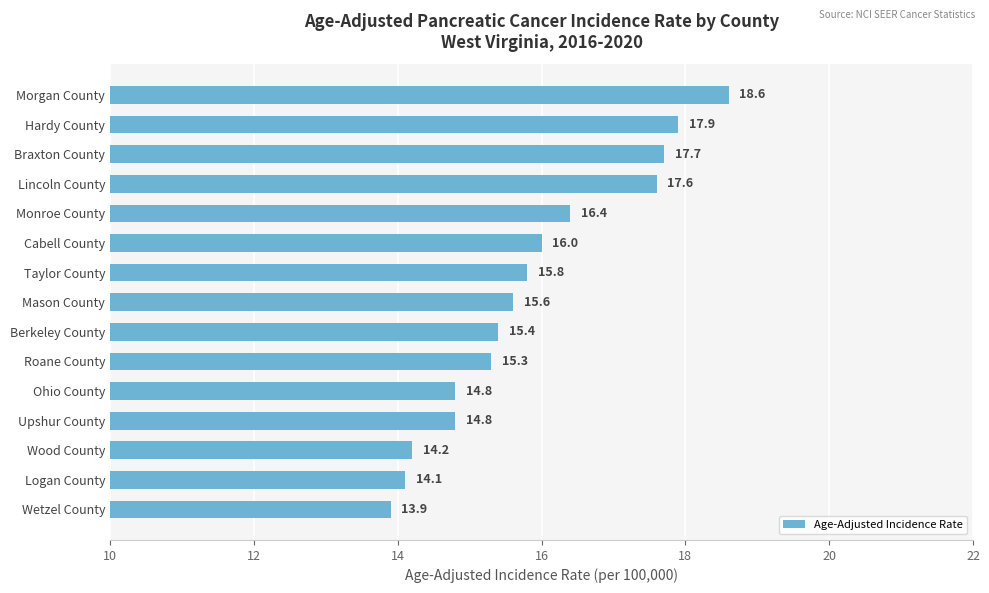

The chart shows a value of 4.0 at Monroe County. True or false?

False